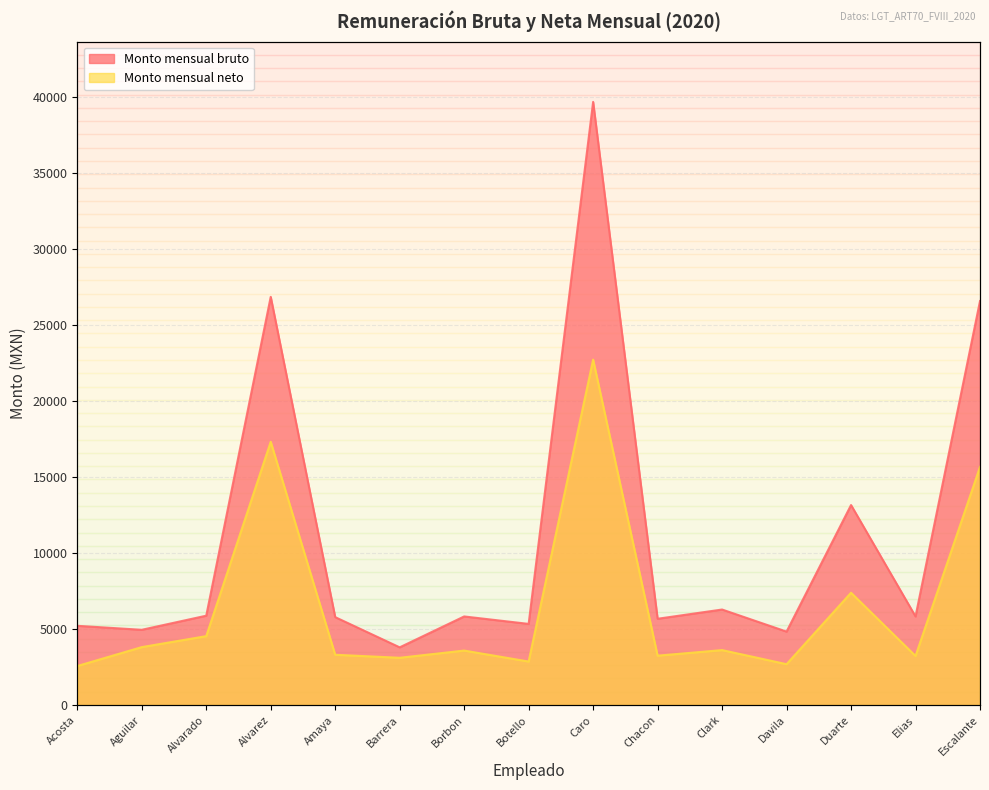

Does the chart display data point markers on the line(s)?

No